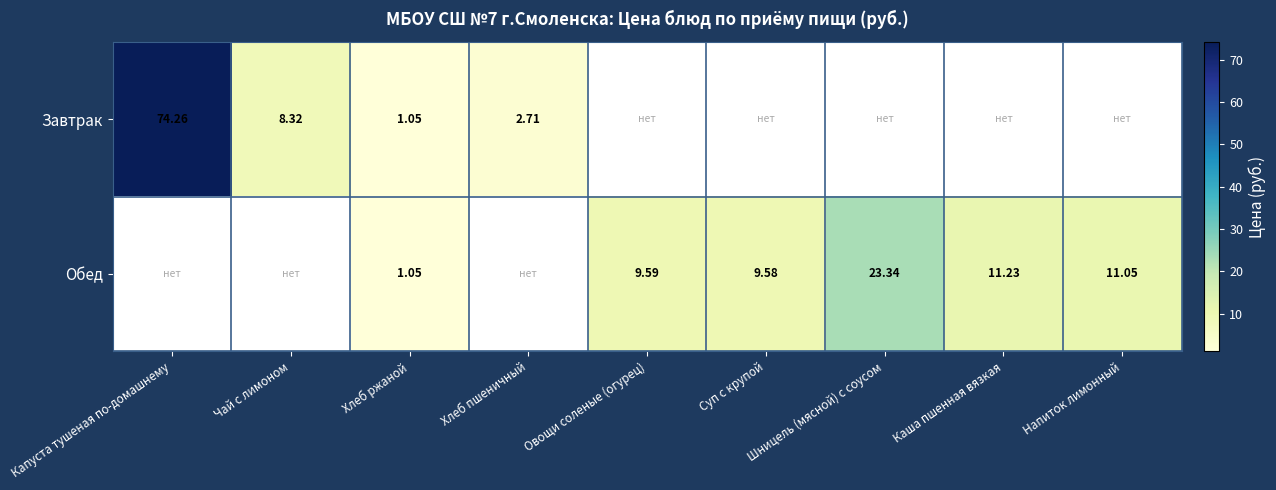

How many positive values does the Обед series have?

6